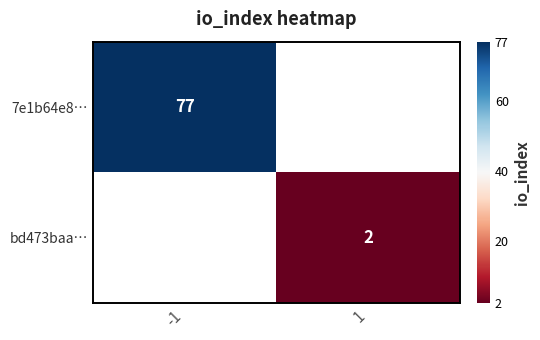

True or false: bd473baa… has a value of 2 at 1.

True